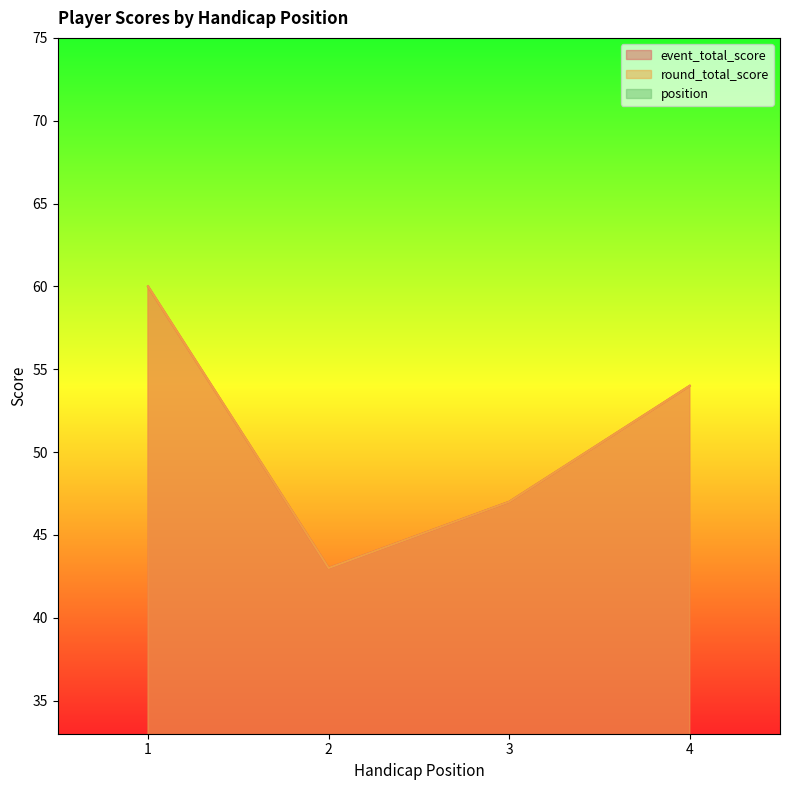

True or false: event_total_score has more than 1 points higher than both neighbors.

False